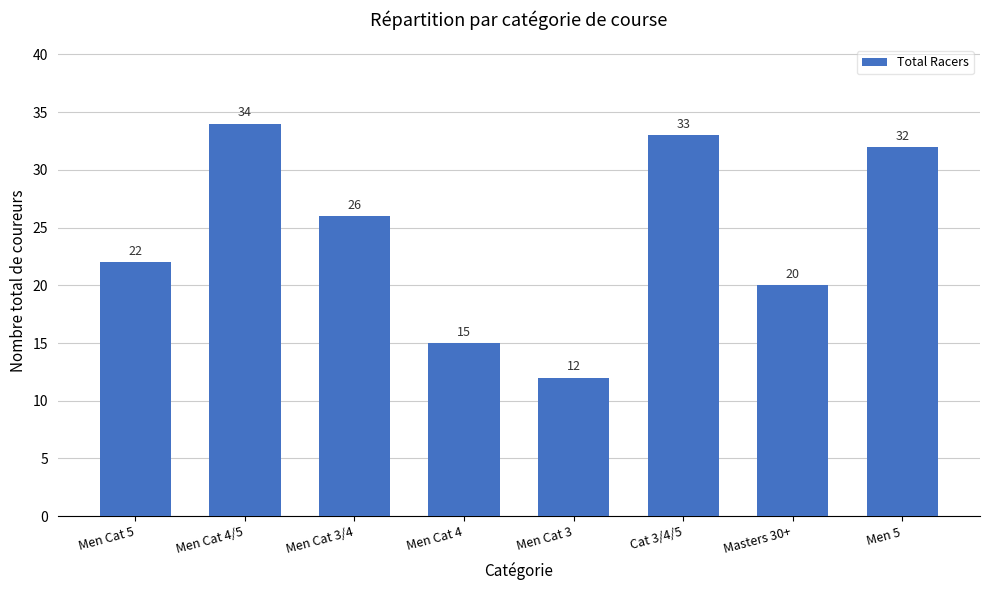

Between Cat 3/4/5 and Men Cat 3, which is larger?

Cat 3/4/5